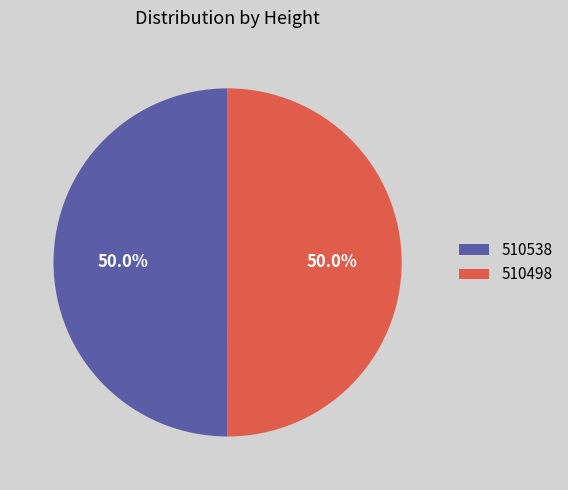

To the nearest percent, what percentage of the pie is 510498?

50%